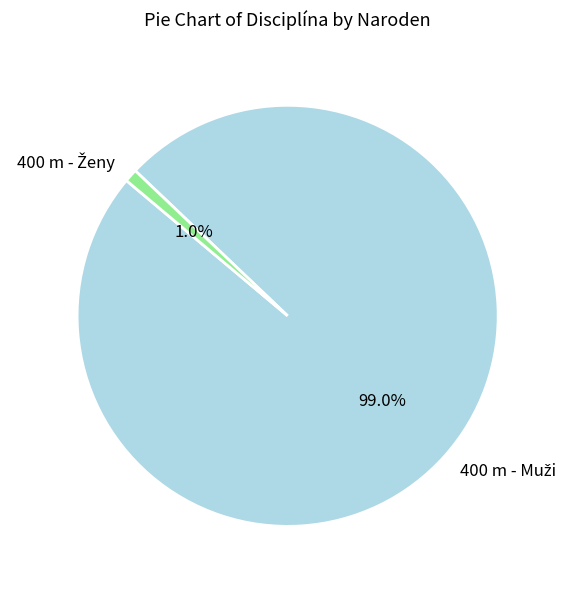

Count the number of slices in the pie.

2